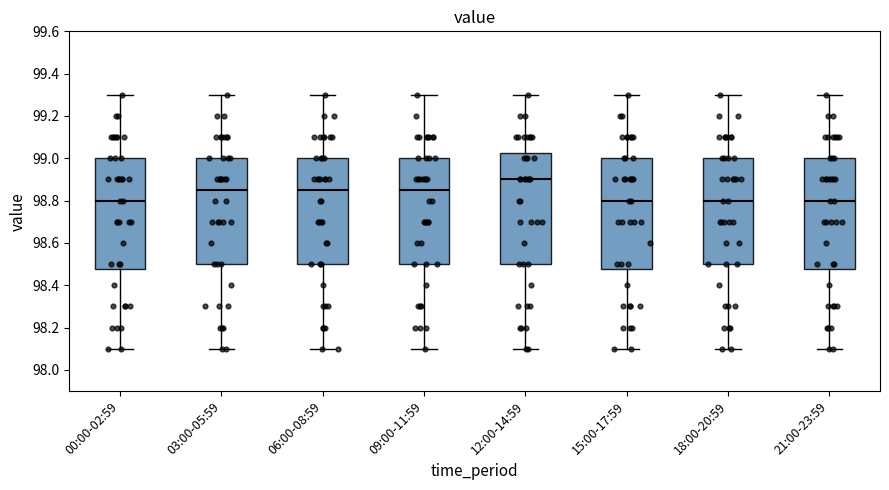

Where does the lower whisker of the box for 15:00-17:59 end on the y-axis? The values are not printed on the chart, so give them approximately, as read against the axis.

98.10